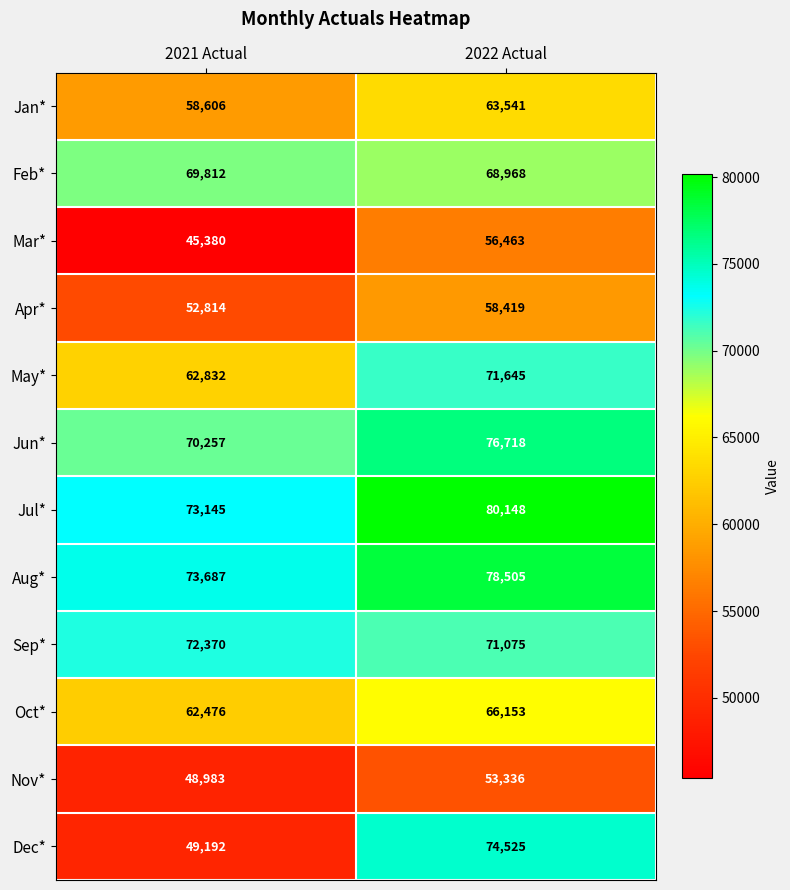

Which series has the largest total across all categories?

Jul*